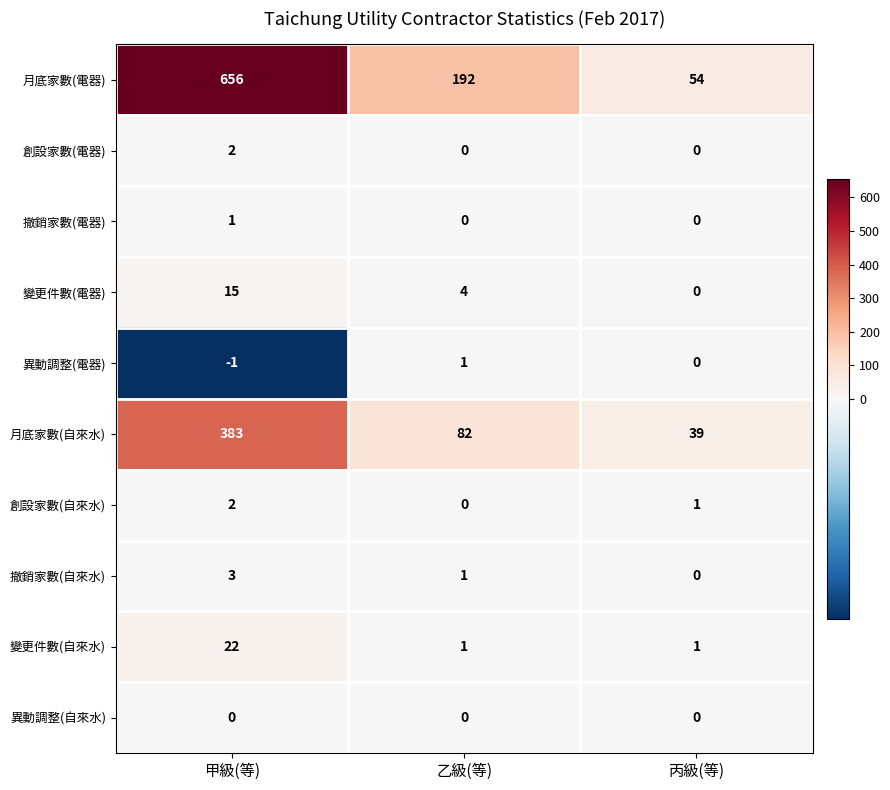

Which series has the largest total across all categories?

月底家數(電器)